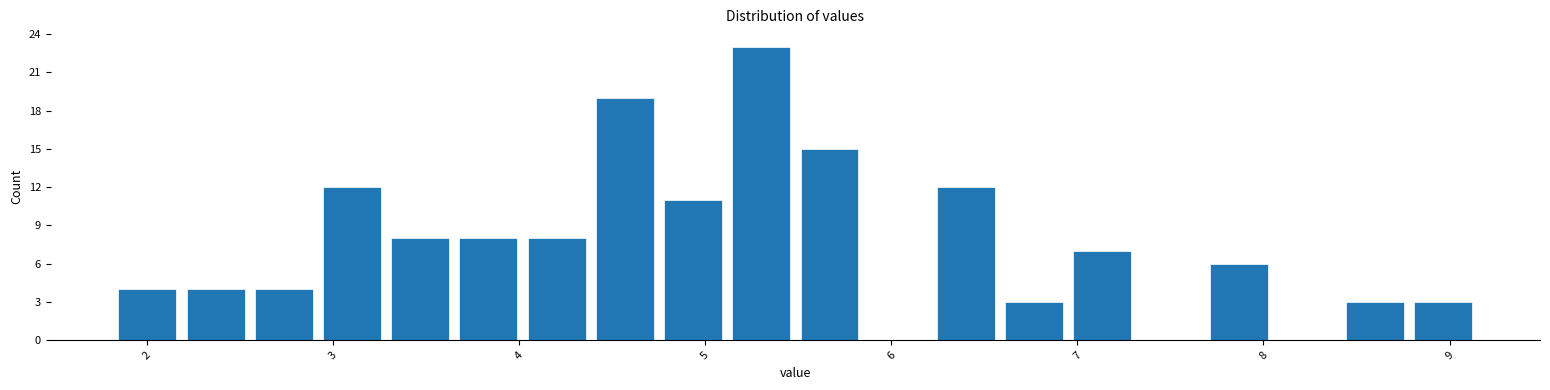

Read against the x-axis, roughly where is the centre of the tallest bar?

5.3